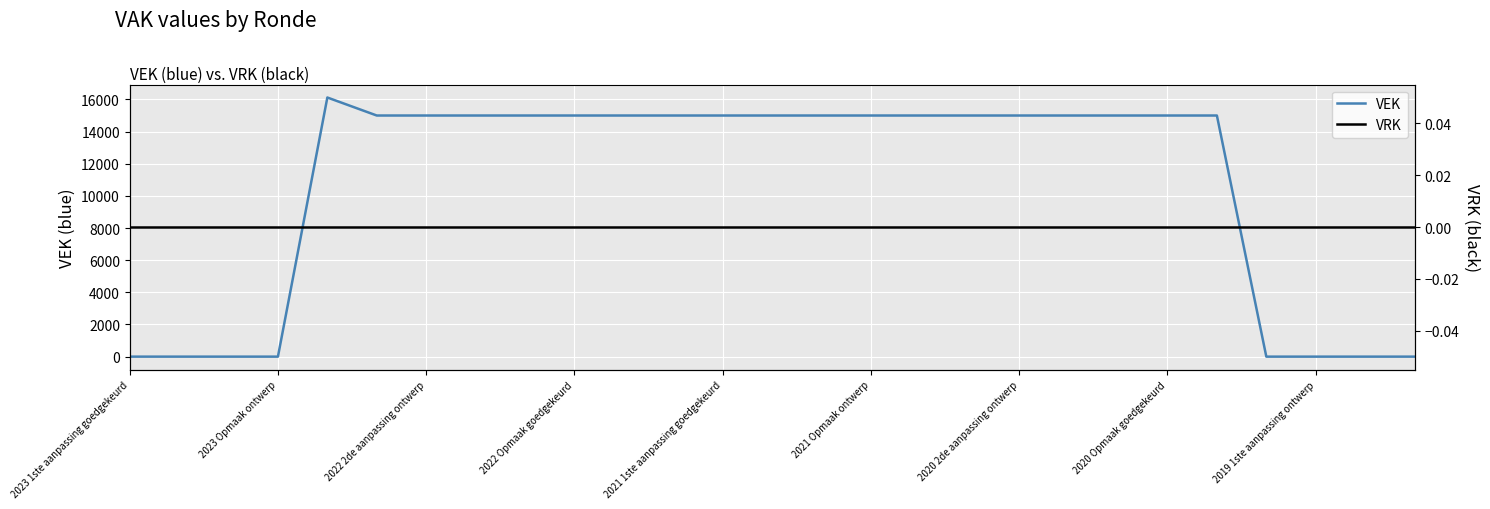

True or false: VEK and VRK cross at least once.

False